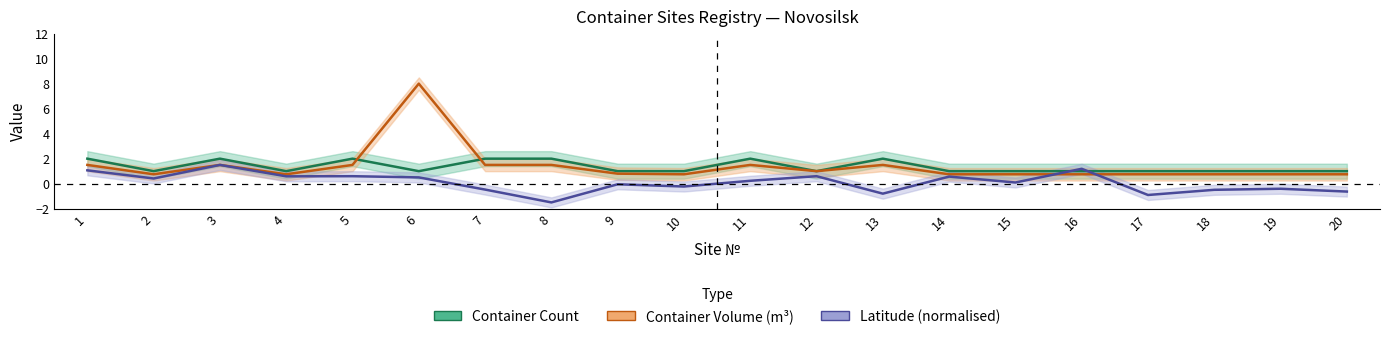

Where does the Latitude (normalised) series first go above 0?

1